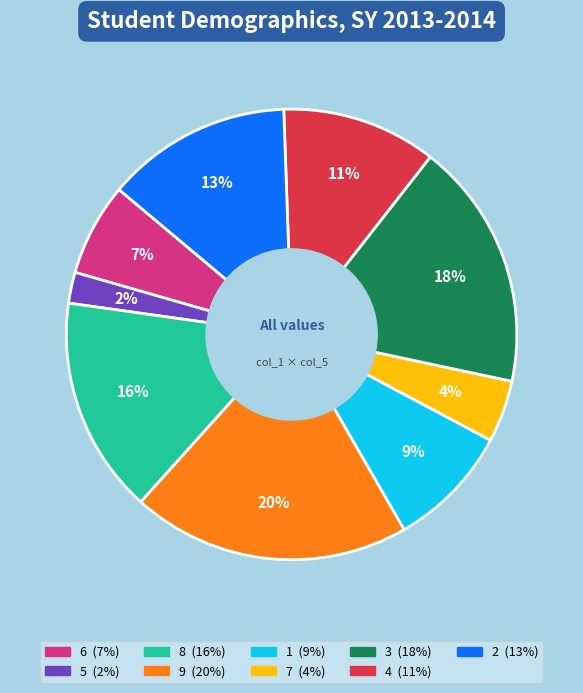

Which has a higher value, 3 or 6?

3